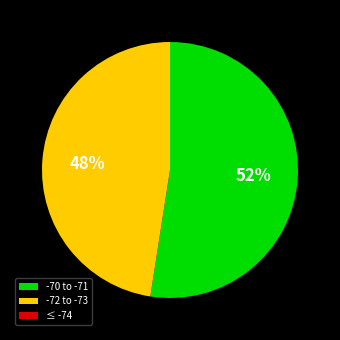

Is there any slice that represents more than half of the pie?

Yes